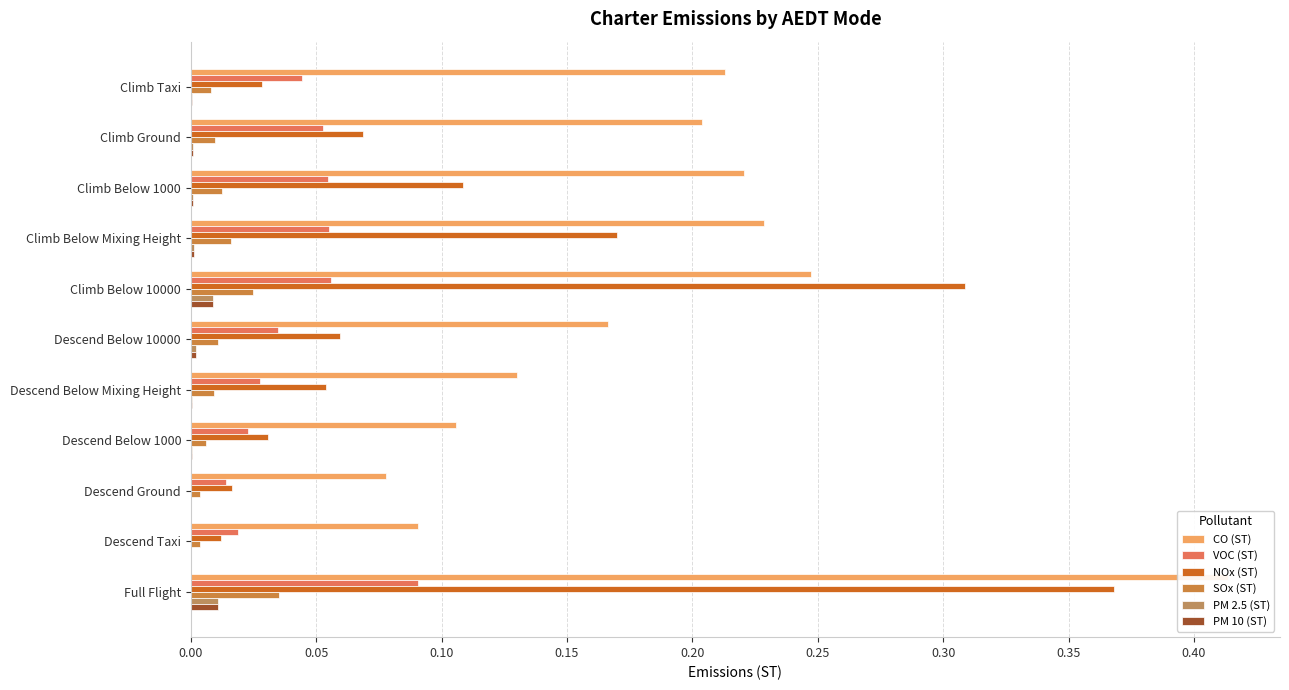

Rank the series at Descend Below 1000 from lowest to highest value.

PM 2.5 (ST), PM 10 (ST), SOx (ST), VOC (ST), NOx (ST), CO (ST)